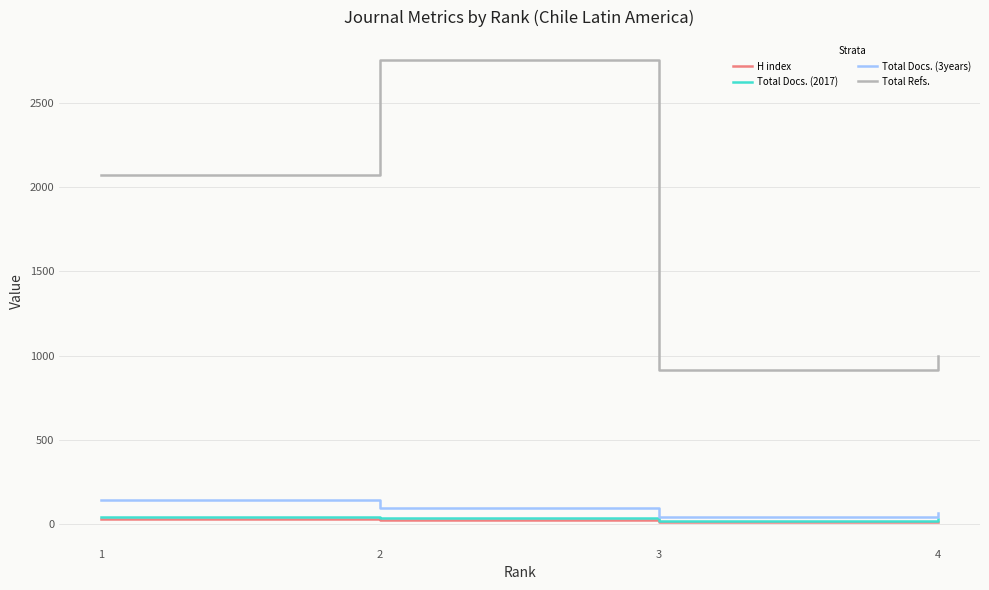

Between 2 and 4, which series saw the biggest shift?

Total Refs.